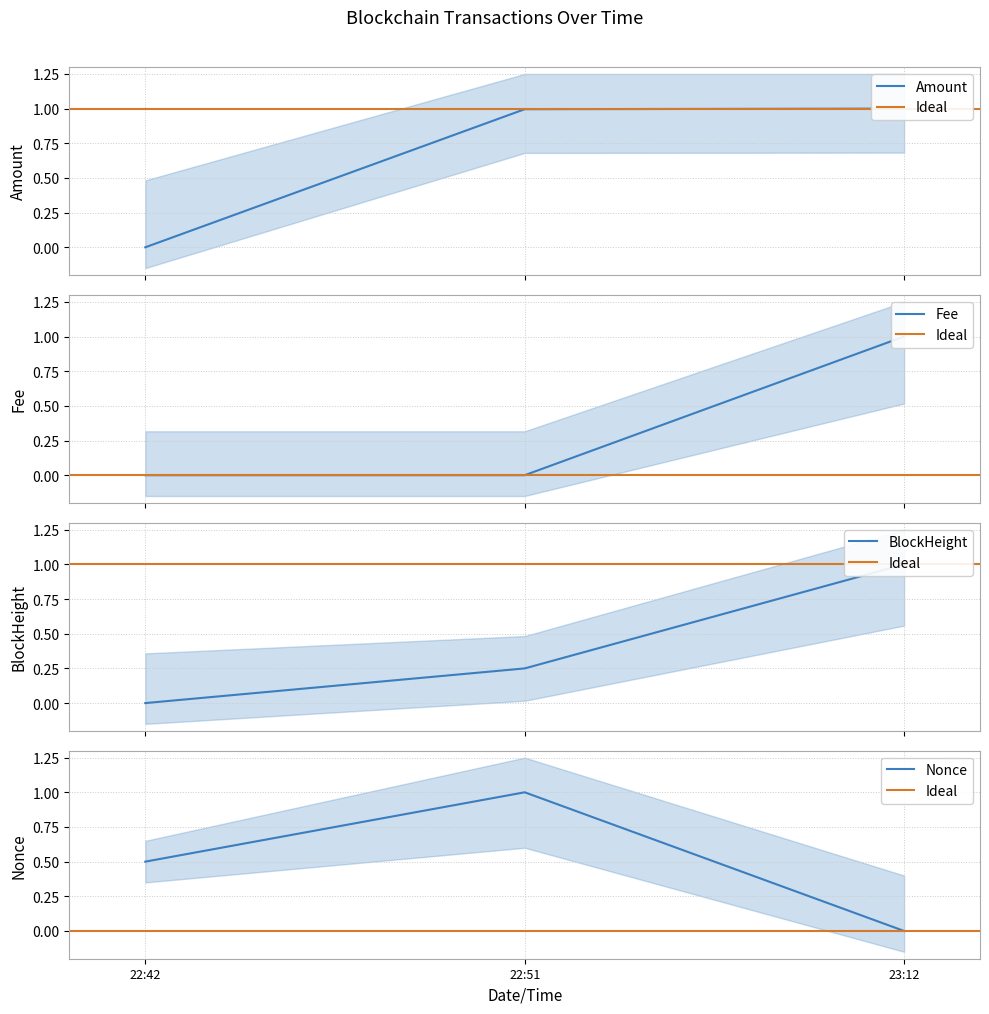

At which label does Nonce reach its minimum?

23:12